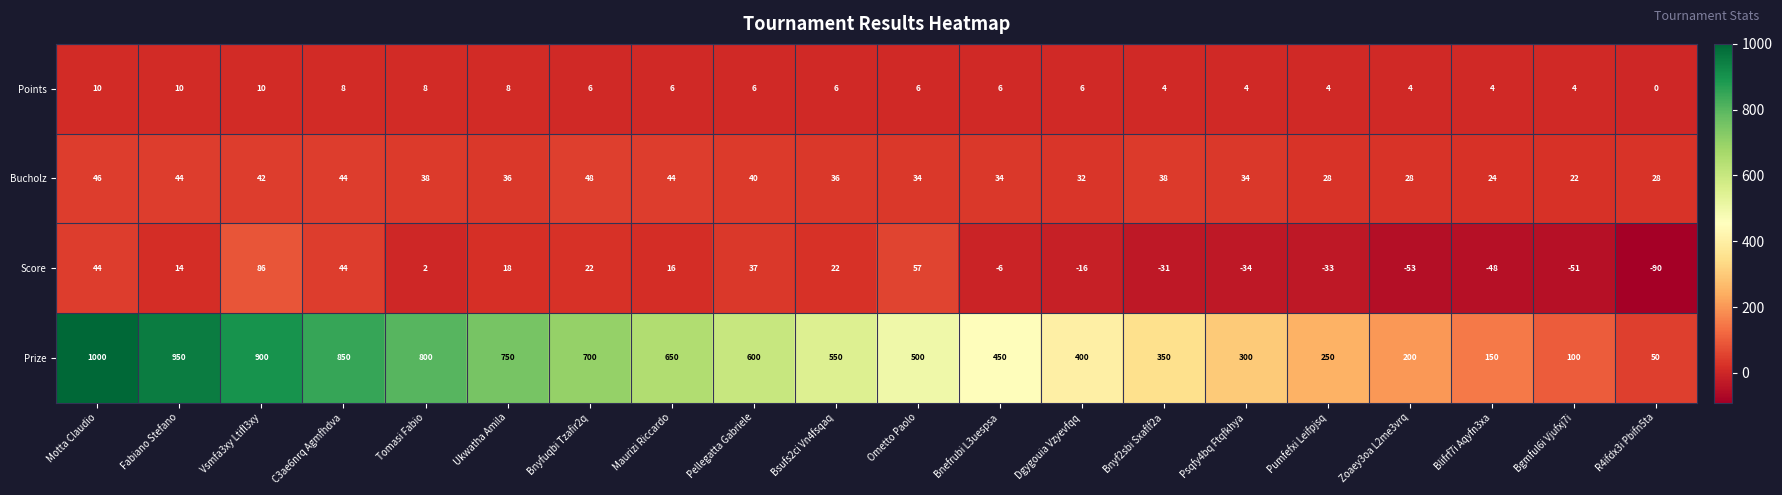

Which series has the widest spread of values?

Prize